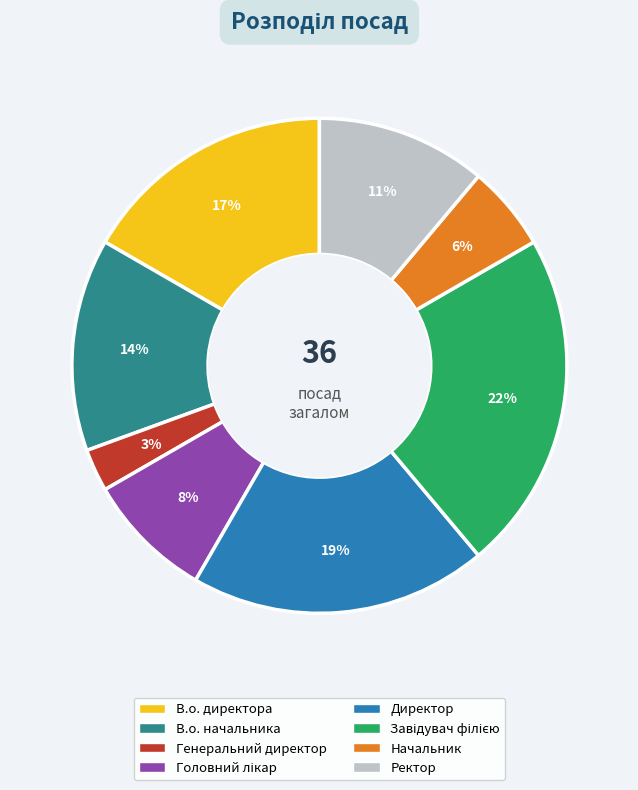

Does any single category account for the majority?

No